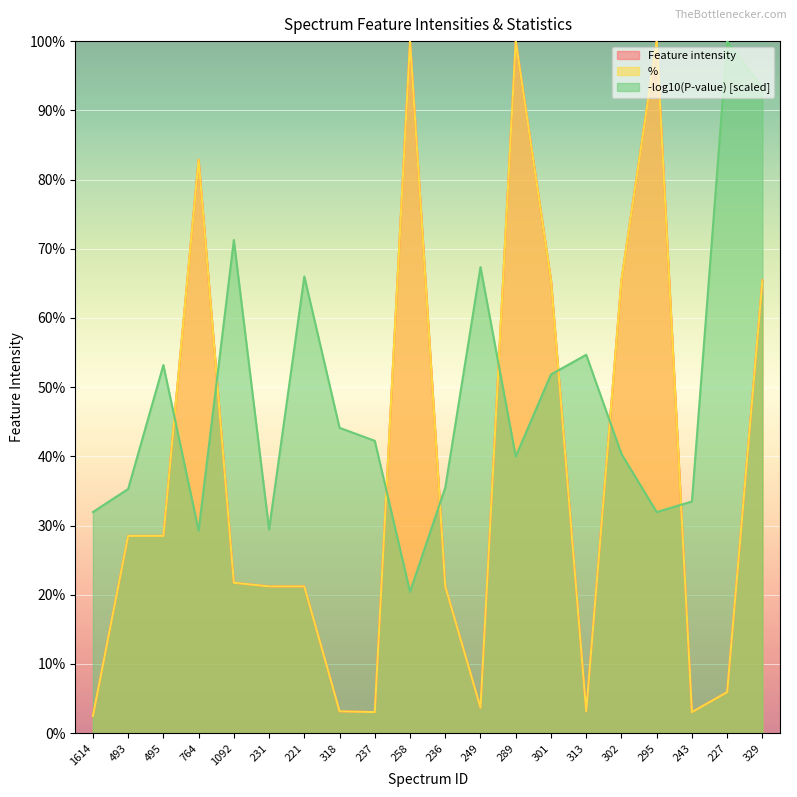

After their last crossing, which series has the higher values: Feature intensity or Percent?

Percent